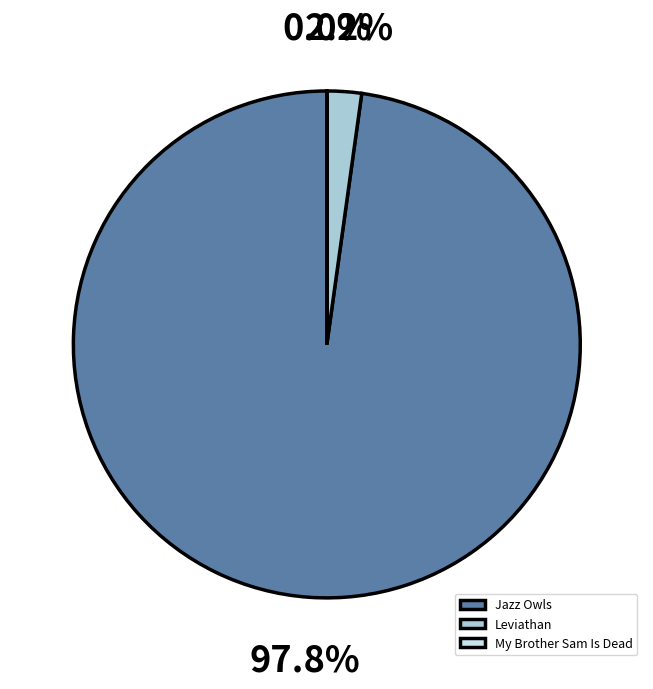

To the nearest percent, what percentage of the pie is Leviathan?

2%